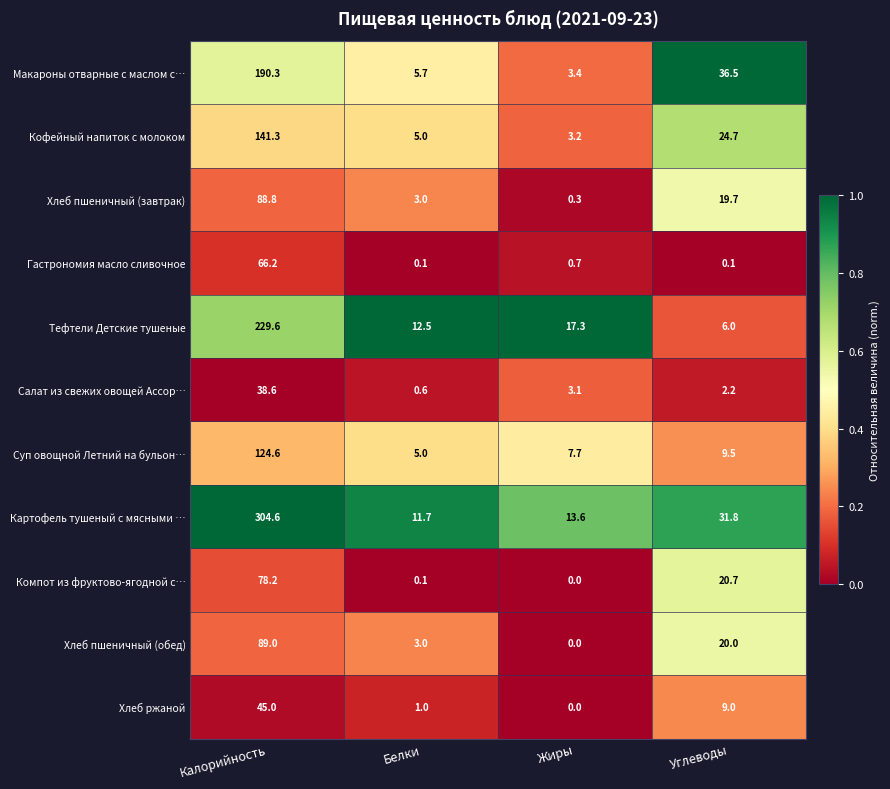

Which series changed the most between Калорийность and Жиры?

Картофель тушеный с мясными …